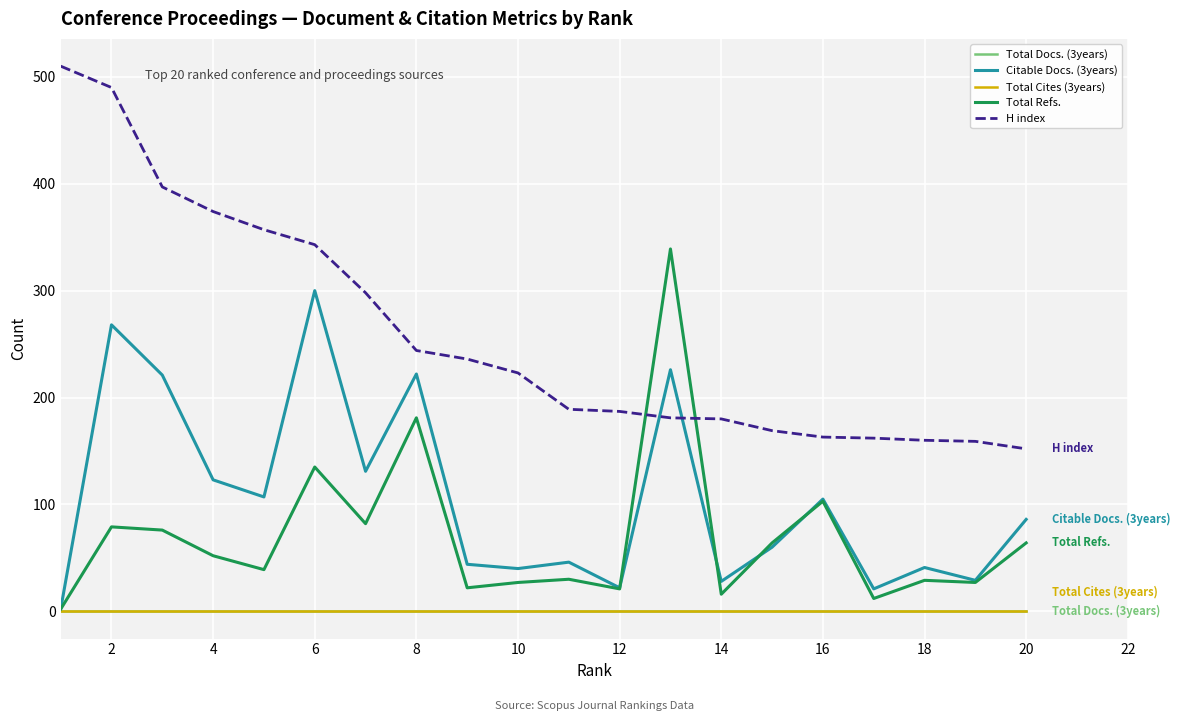

Does the chart display data point markers on the line(s)?

No